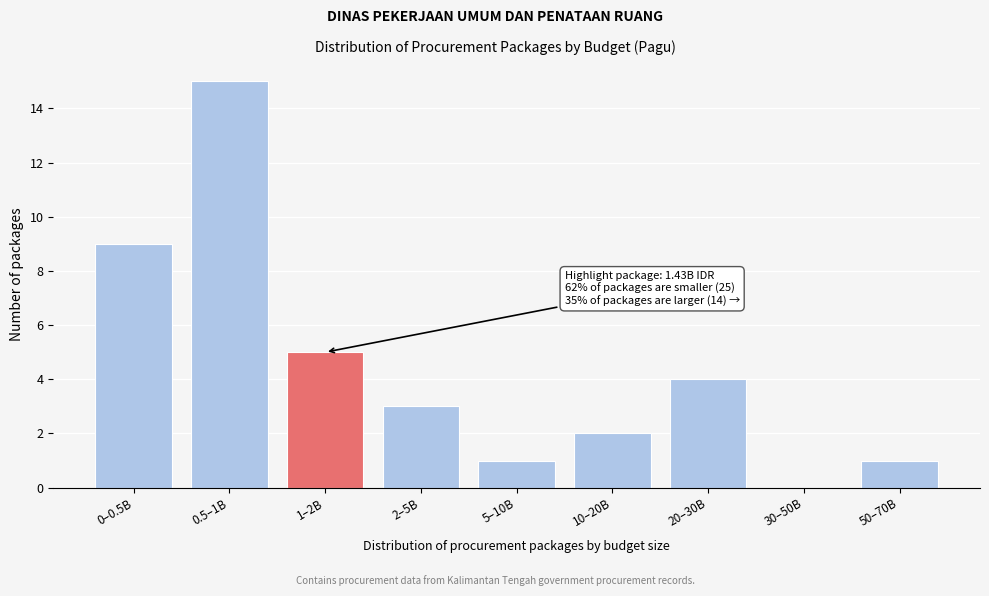

Reading right to left, list all the values displayed in this chart.

50–70B=1	30–50B=0	20–30B=4	10–20B=2	5–10B=1	2–5B=3	1–2B=5	0.5–1B=15	0–0.5B=9